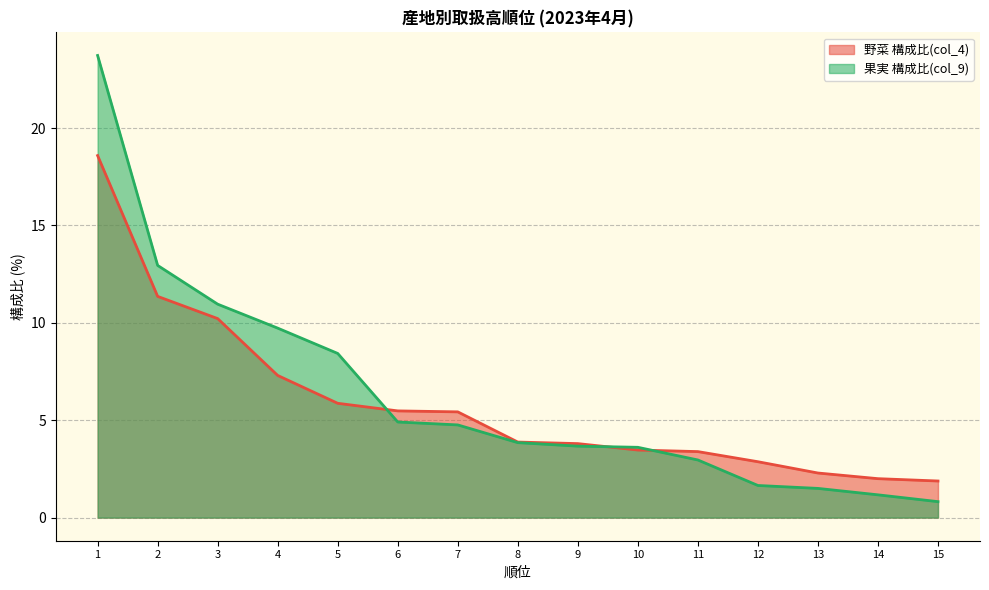

True or false: 野菜 構成比(col_4) has more than 2 interior local peaks.

False